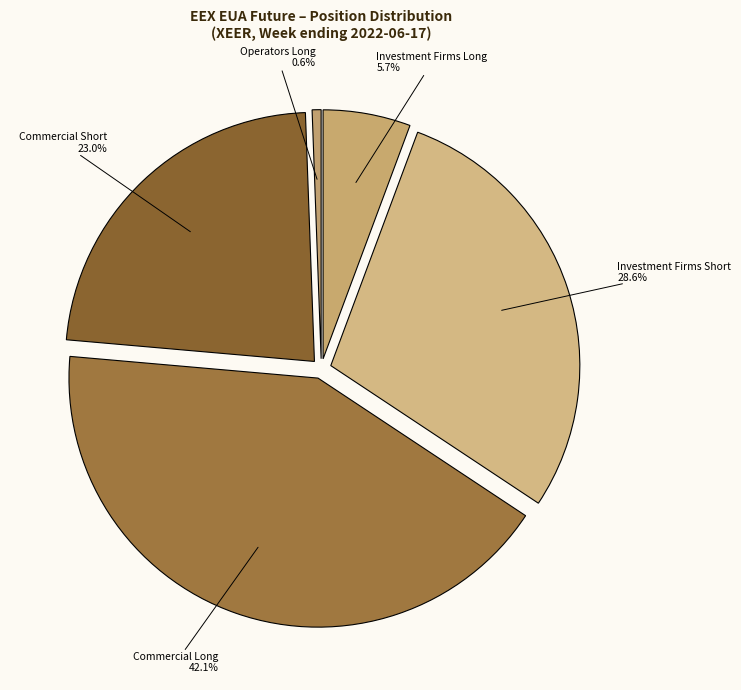

How many segments does this pie chart have?

5